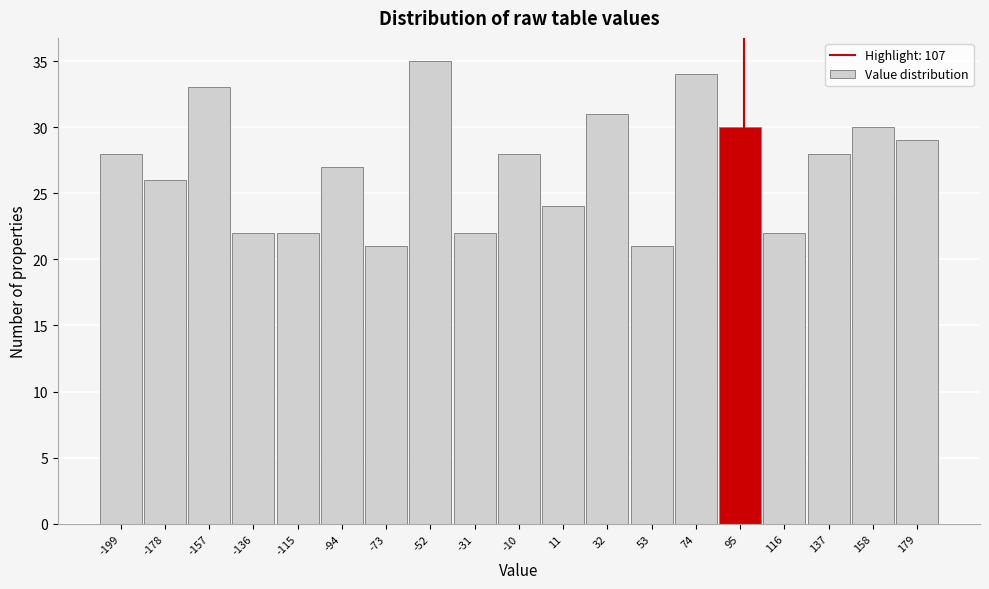

Reading left to right, transcribe all the data shown in this chart.

28	26	33	22	22	27	21	35	22	28	24	31	21	34	30	22	28	30	29